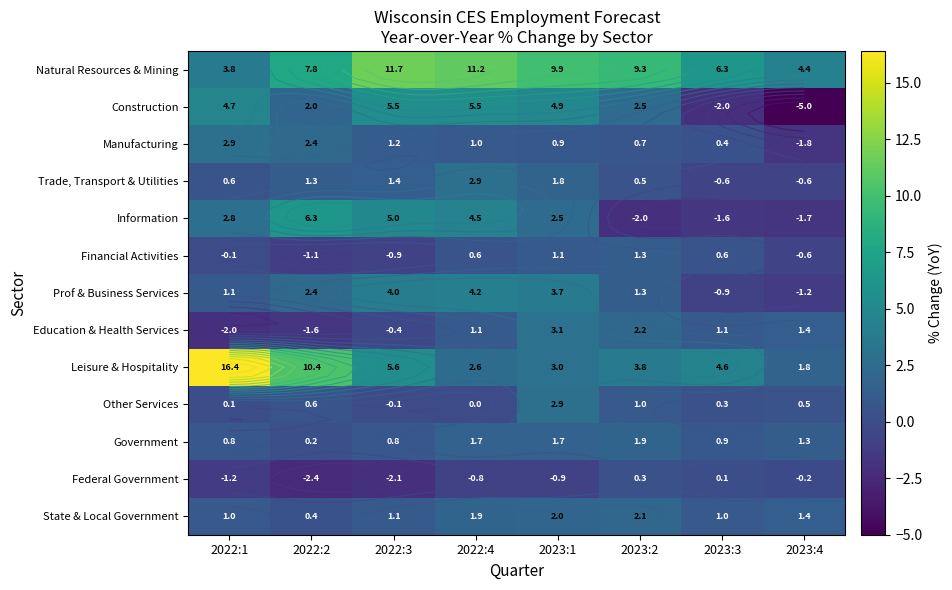

Rank the categories by Financial Activities value from lowest to highest.

2022:2, 2022:3, 2023:4, 2022:1, 2022:4, 2023:3, 2023:1, 2023:2